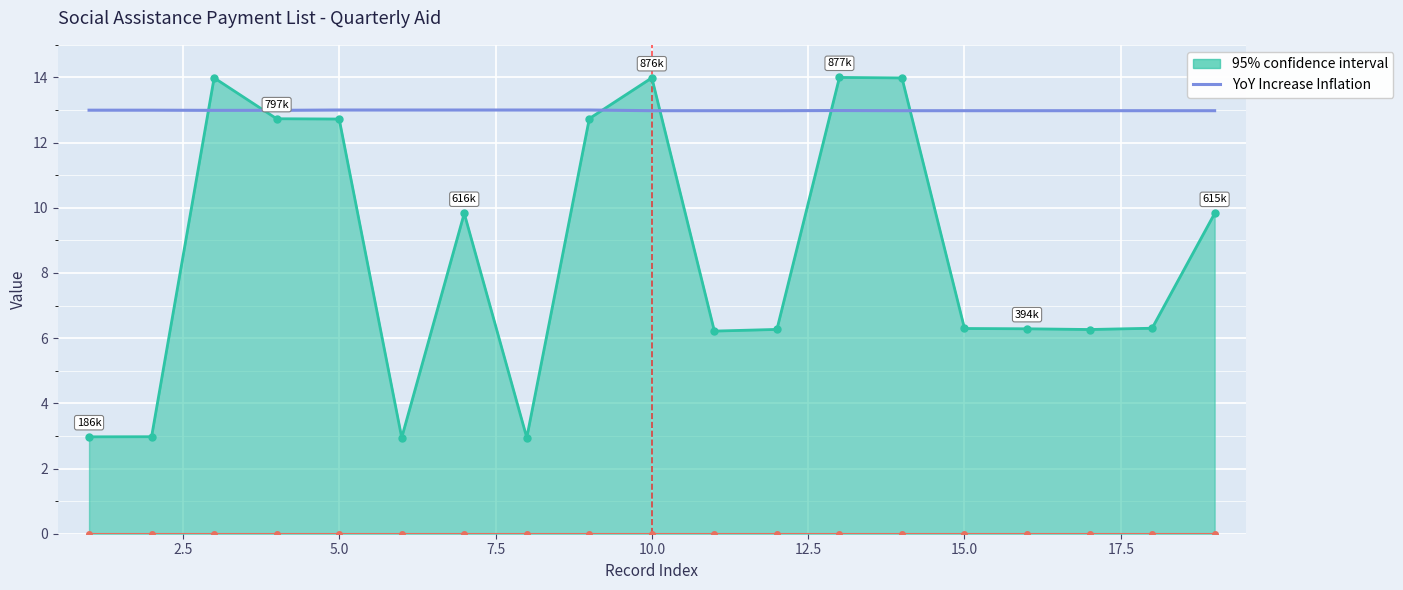

List the series in order of their peak value, lowest first.

YoY Increase Inflation, 95% confidence interval